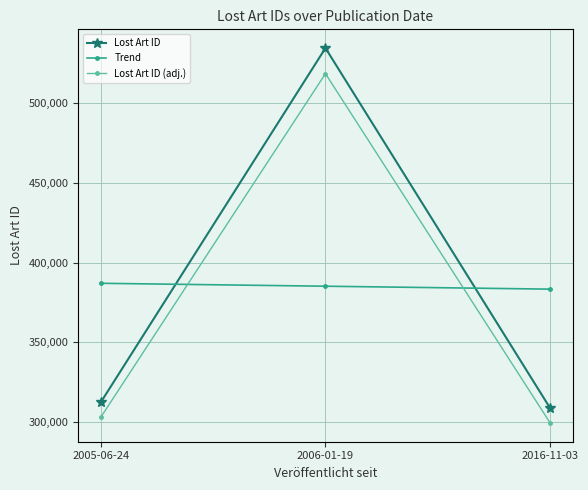

What is the spread (max minus min) of values at 2005-06-24?

84021.1